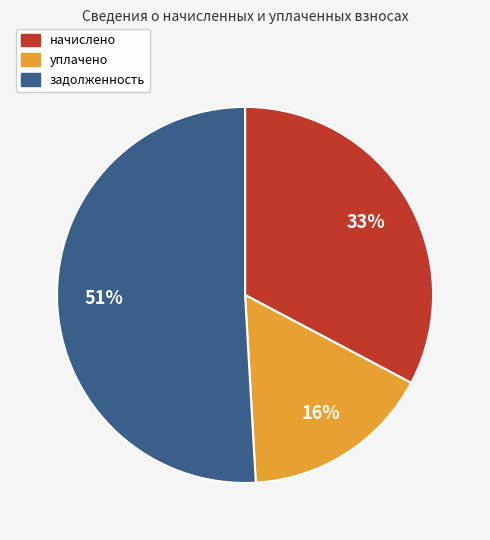

Does any single category account for the majority?

Yes